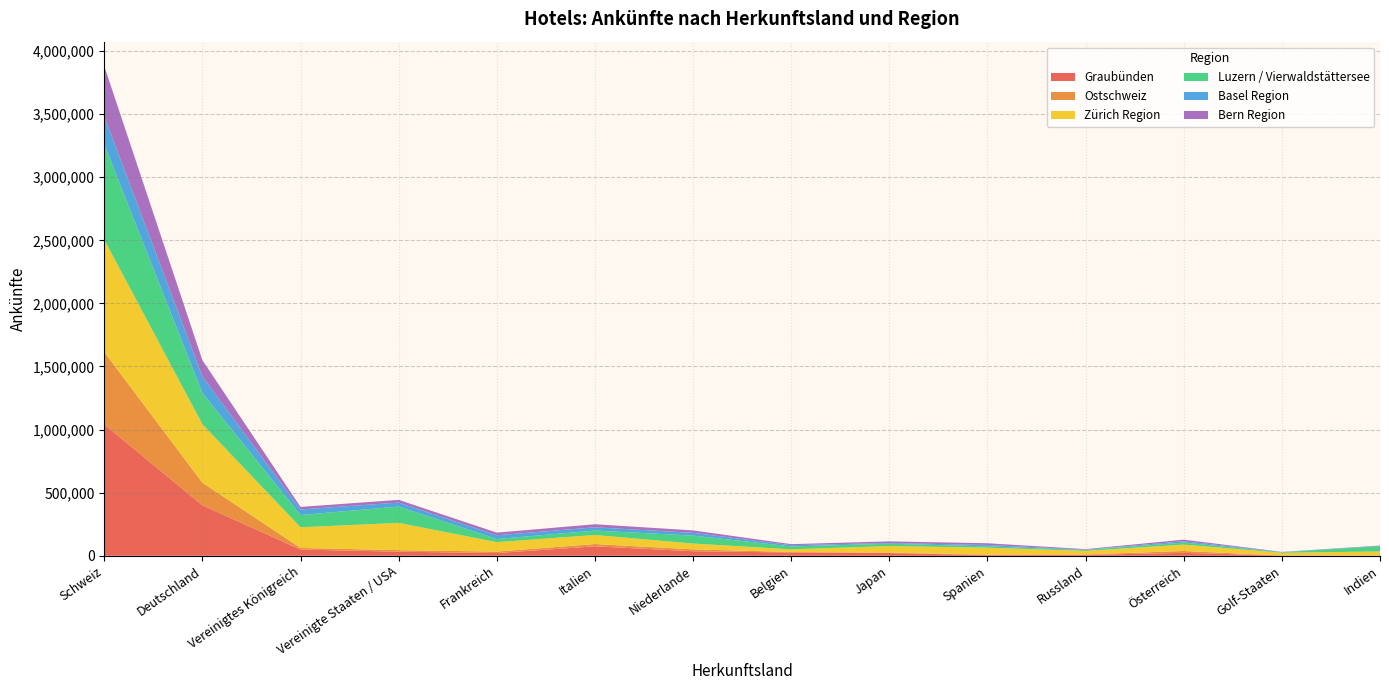

Reading right to left, list all the values displayed in this chart.

Graubünden: 1457	1576	23125	7157	5257	21613	25921	35747	74910	21432	32379	49335	399904	1041260
Ostschweiz: 941	585	14729	3631	3880	3001	4440	14868	18035	11689	12200	12766	178858	573168
Zürich Region: 31647	21963	50333	27943	54643	52520	20532	46272	71716	74661	216064	163604	463532	889930
Luzern / Vierwaldstättersee: 41691	3899	16440	7405	10608	18395	23139	62924	35209	24775	129225	97185	247638	755587
Basel Region: 2781	1819	10563	2355	11465	5536	9871	21836	25696	29734	31796	43899	130351	222607
Bern Region: 2687	937	12699	4214	13321	13034	8323	19301	24274	21136	21367	20357	129550	397612